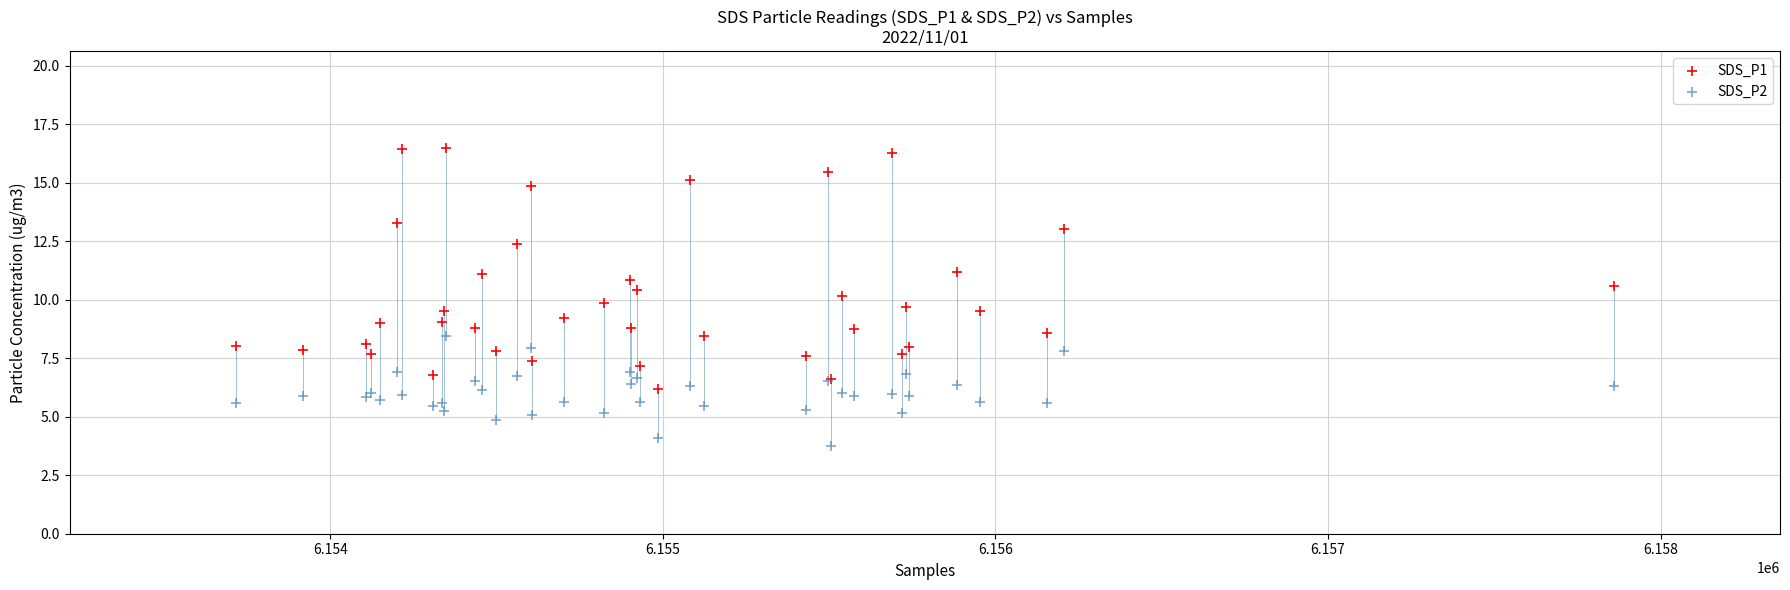

Which series has the widest spread of Y values?

SDS_P1